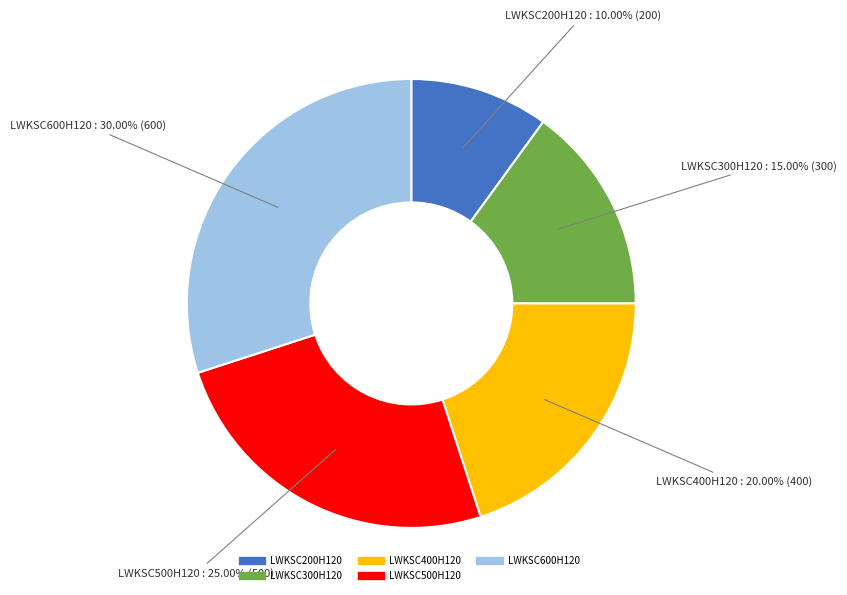

Combined, do LWKSC500H120 and LWKSC300H120 account for over 50%?

No